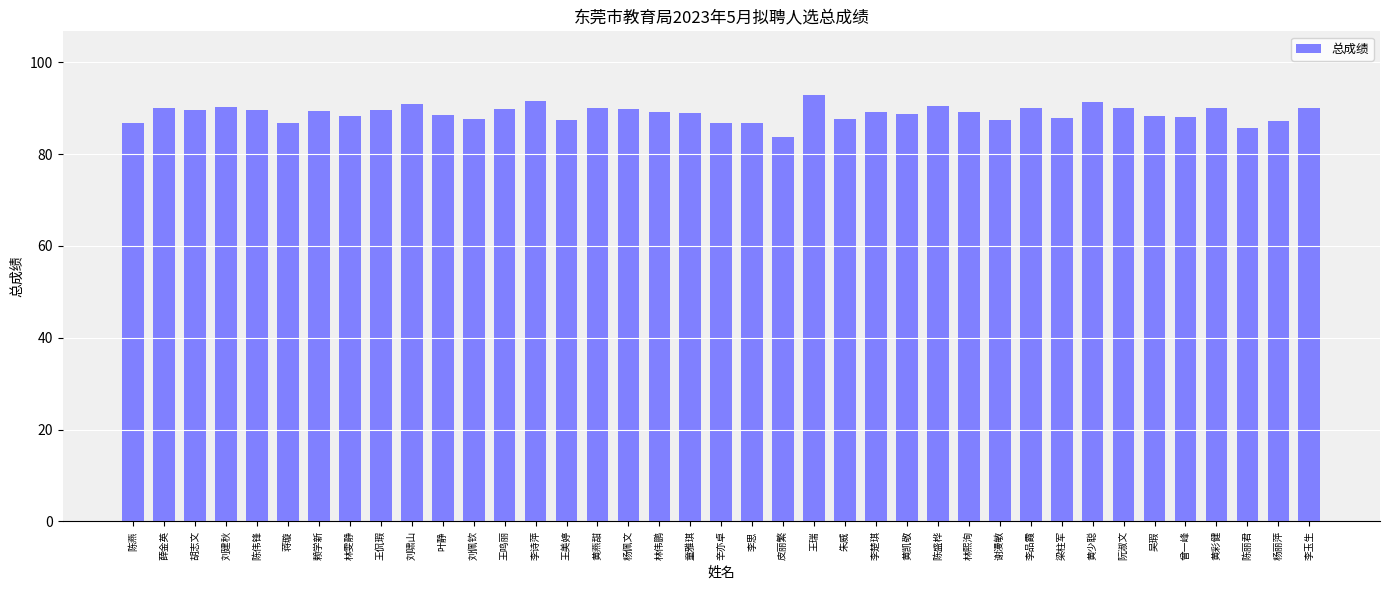

What is the greatest value displayed?

92.8